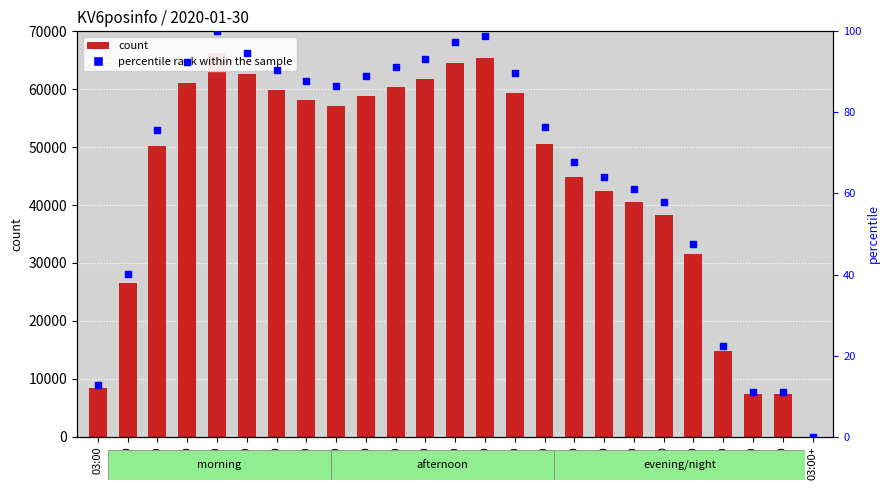

At how many categories does at least one series exceed 51829?

12